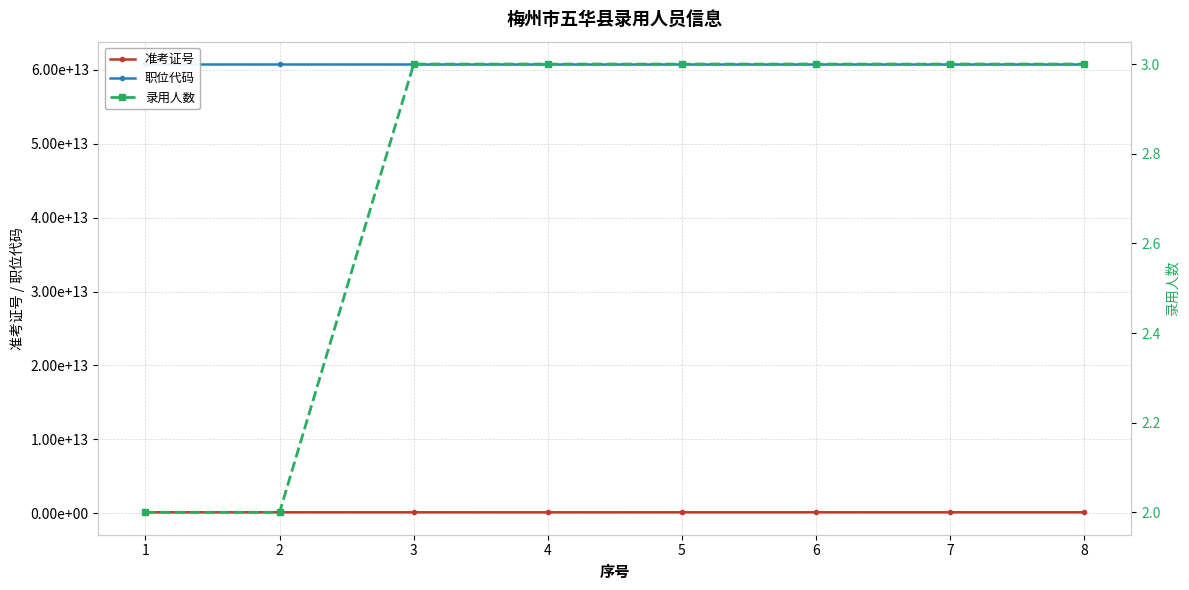

What is the maximum value for 录用人数?

3